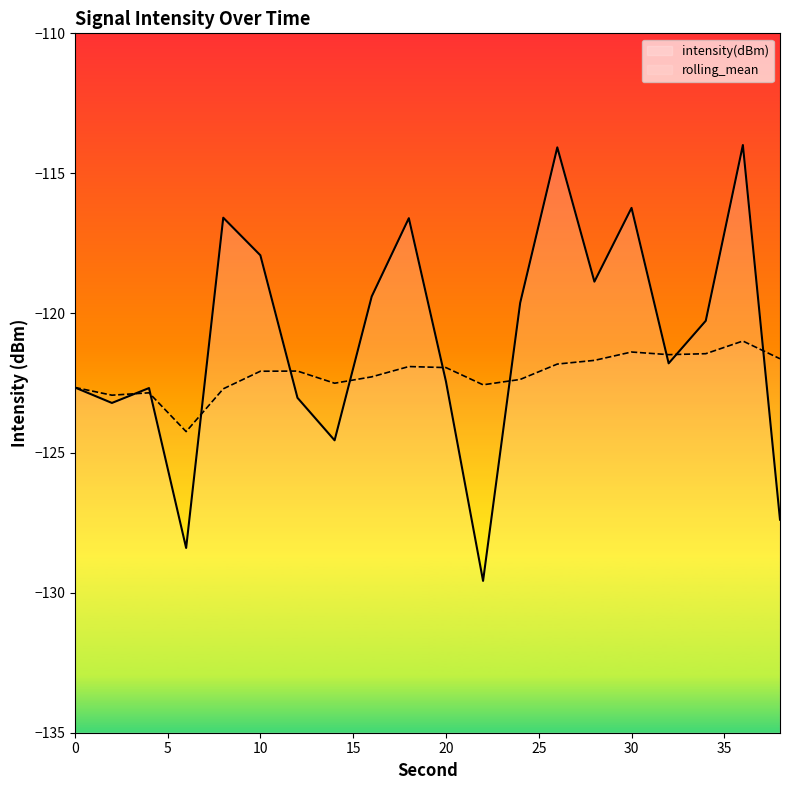

The value of rolling_mean at 0 is -122.7. True or false?

True